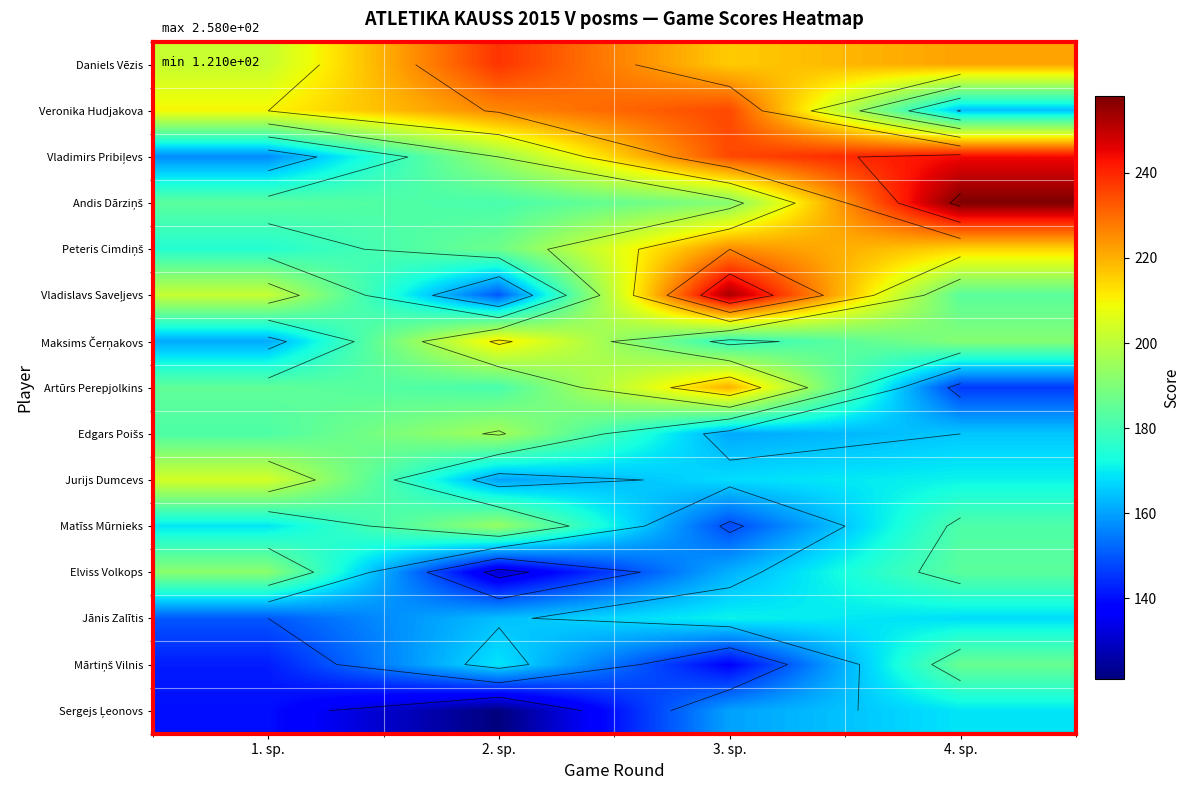

How many data points in Peteris Cimdiņš are less than 215?

2